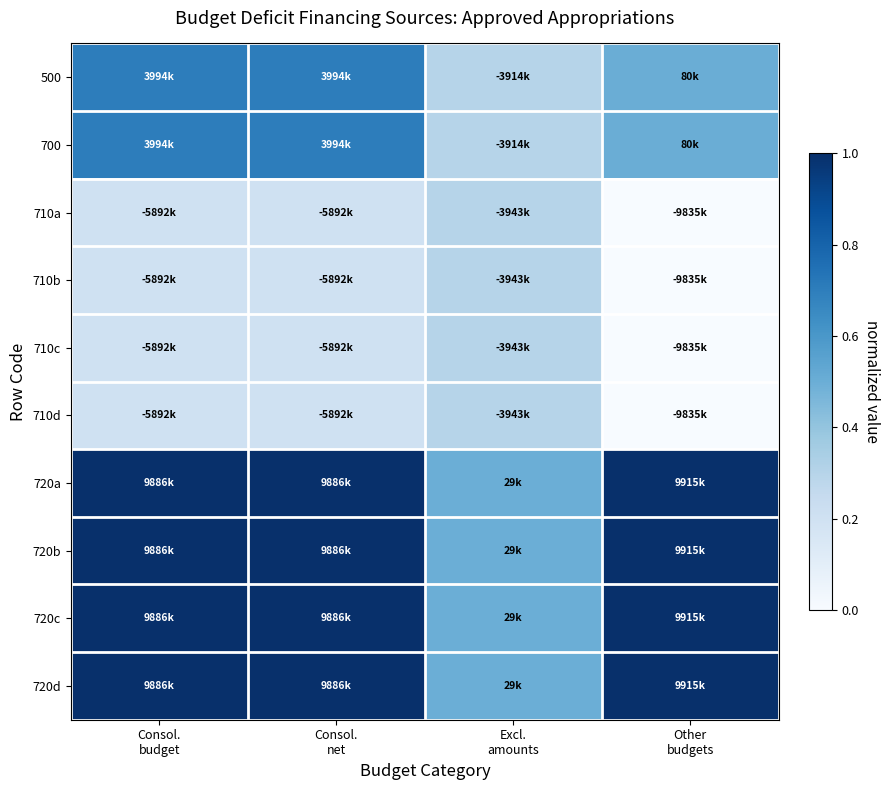

Which series has the largest total across all categories?

720a